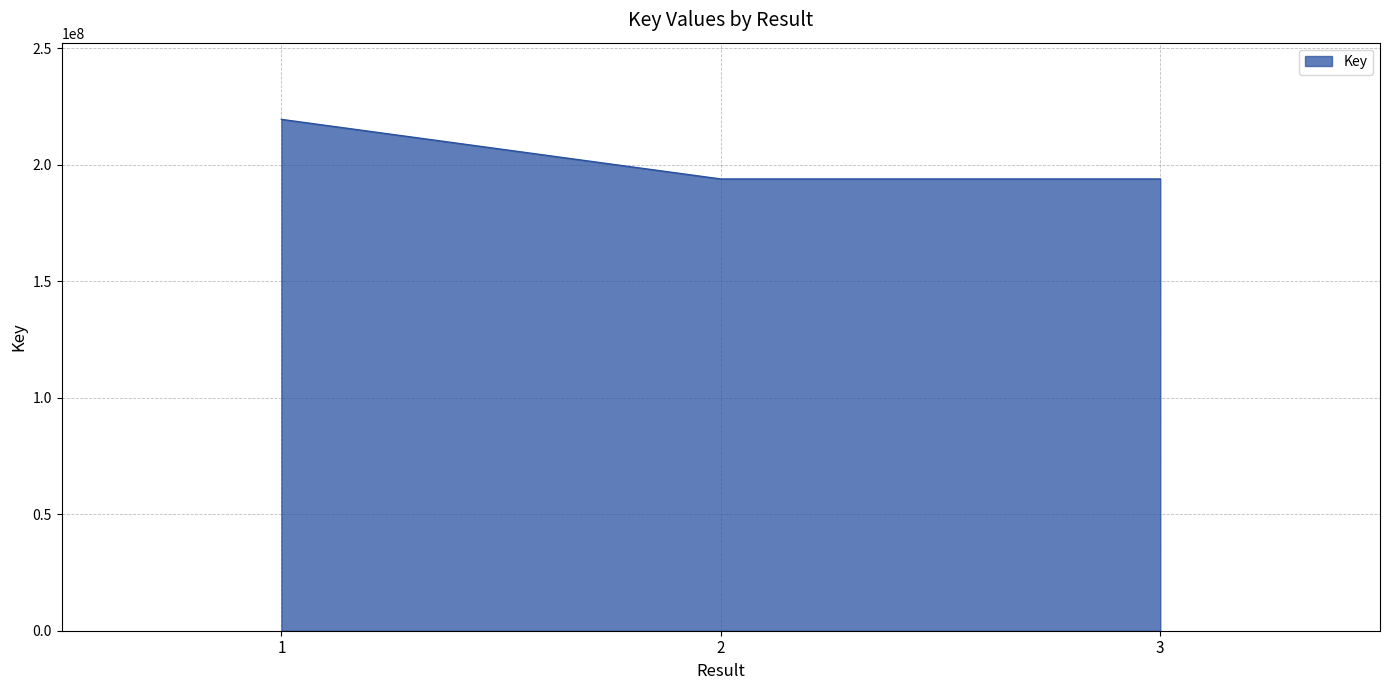

What is the minimum value shown in the chart?

193878365